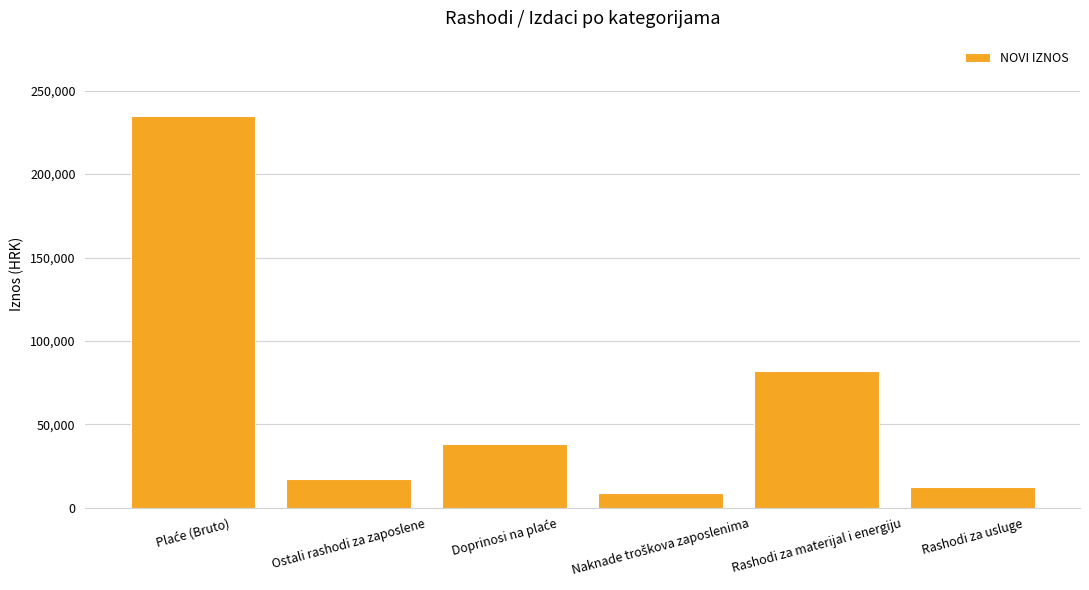

What is the maximum value shown in the chart?

235000